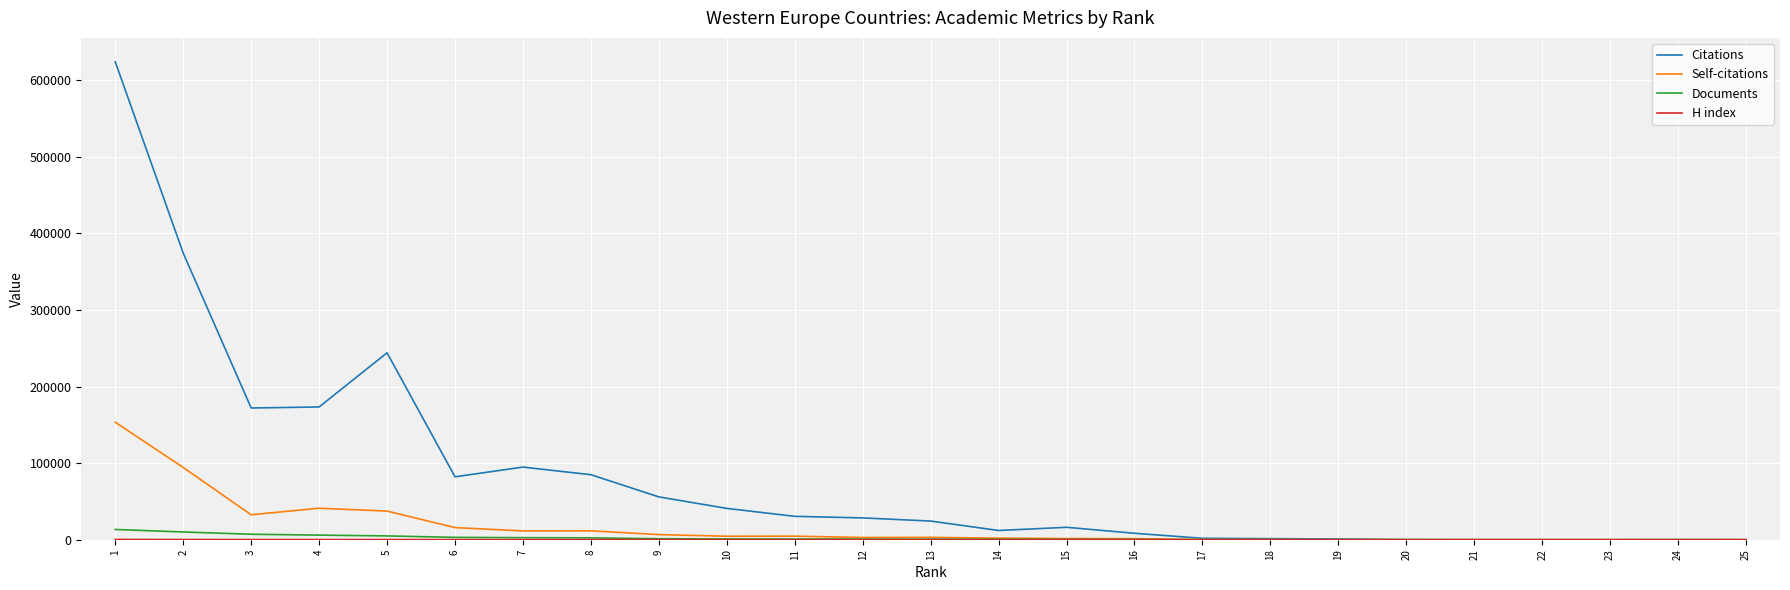

Between 14 and 22, which series saw the biggest shift?

Citations